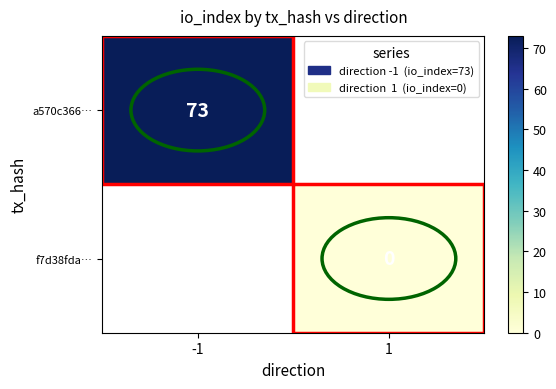

Is the value of a570c366… at -1 greater than the value of f7d38fda… at 1?

Yes